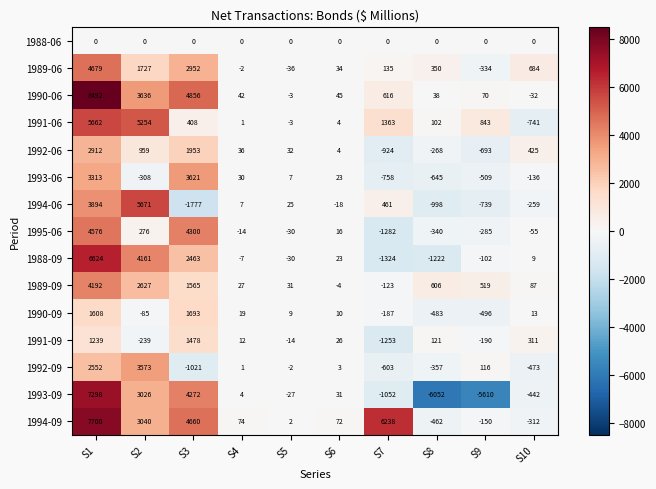

What is the difference between the highest and lowest values at S6?

90